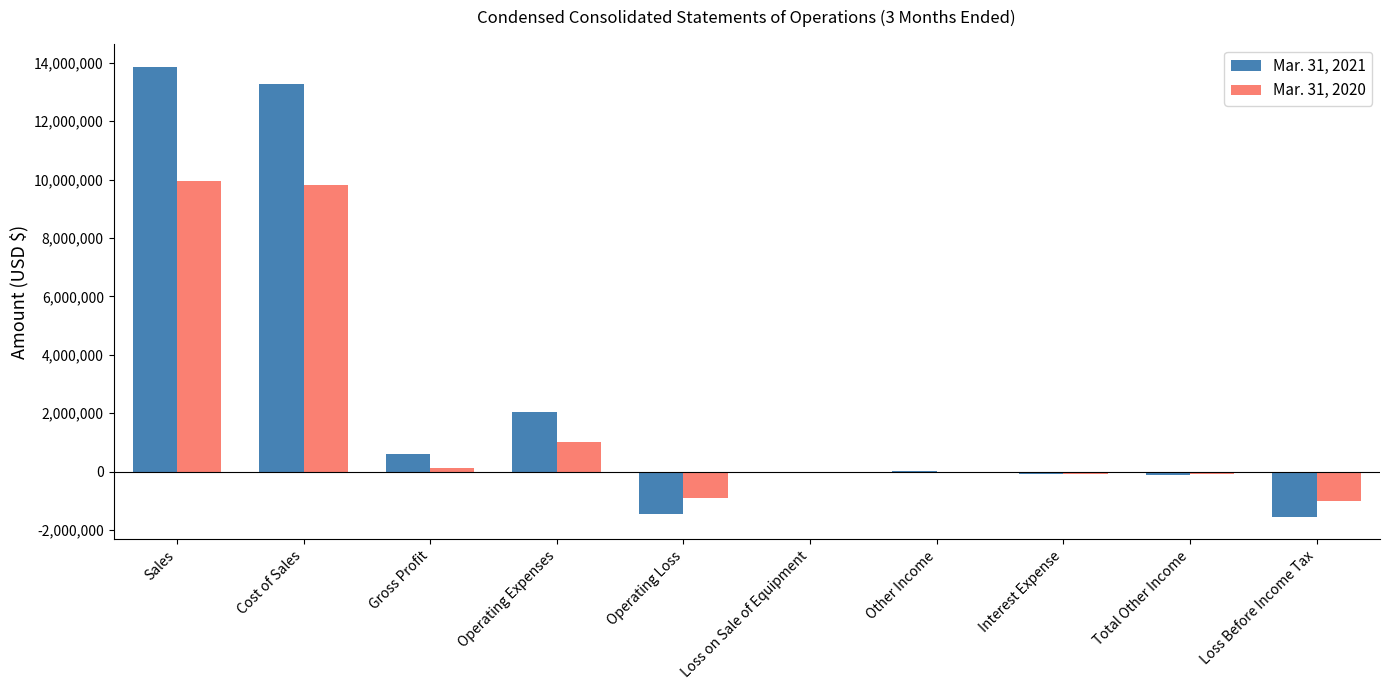

At which category is the sum across all series the highest?

Sales